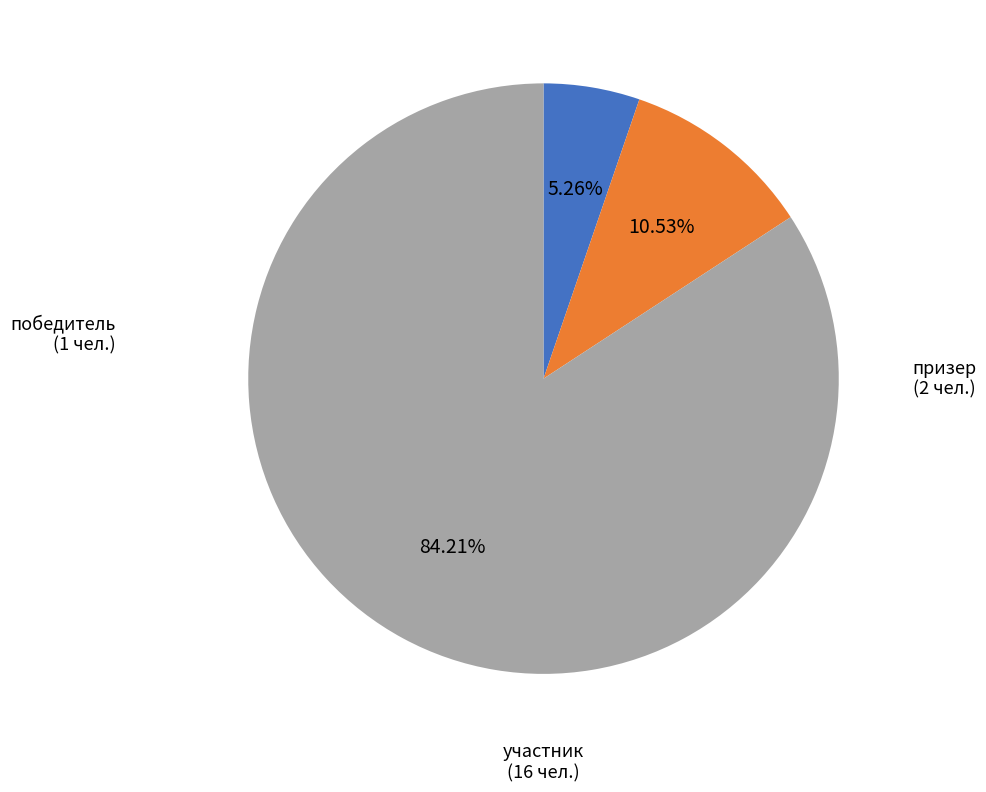

The победитель slice represents 5% of the pie. True or false?

True